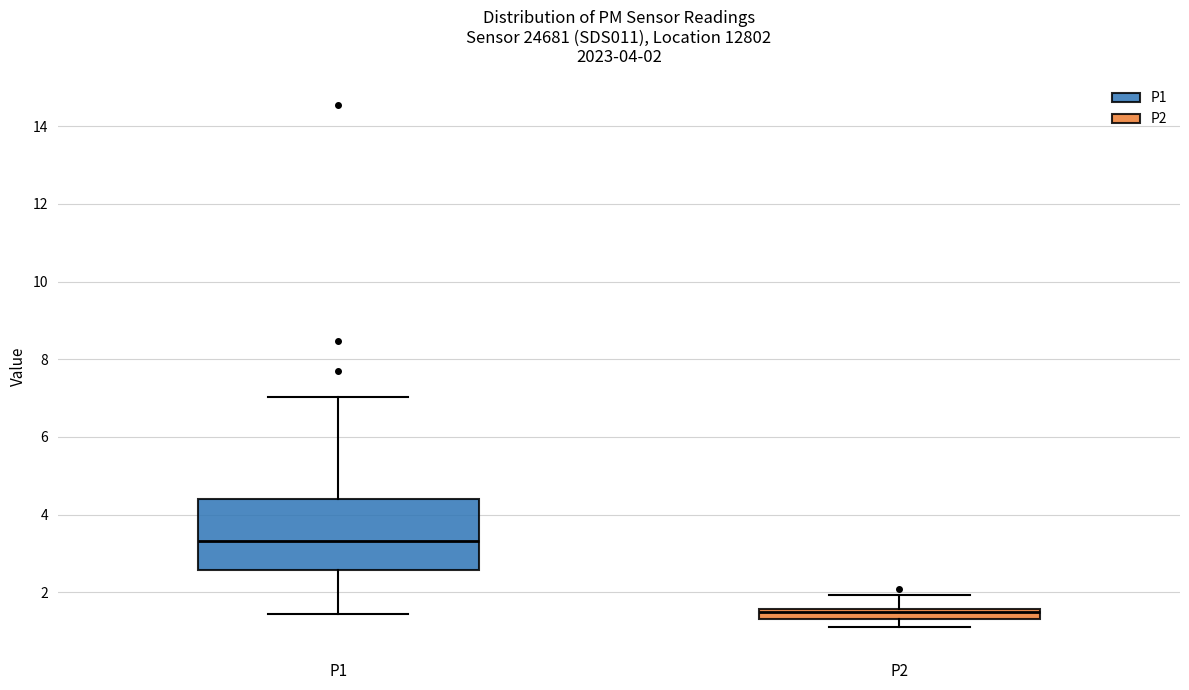

Comparing the boxes themselves (not the whiskers), which one is the tallest?

P1